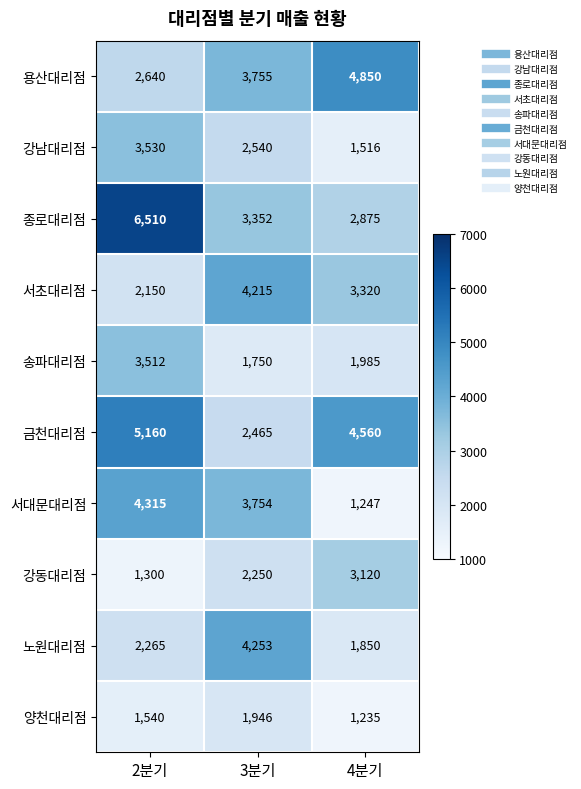

What is the total value across all series at 4분기?

26558